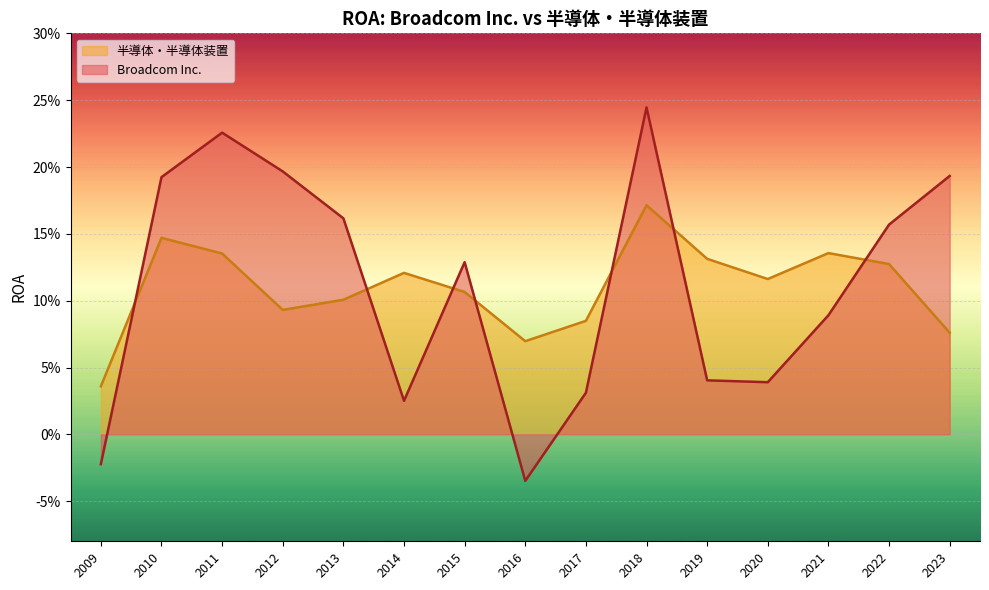

True or false: 半導体・半導体装置 and Broadcom Inc. intersect in this chart.

True